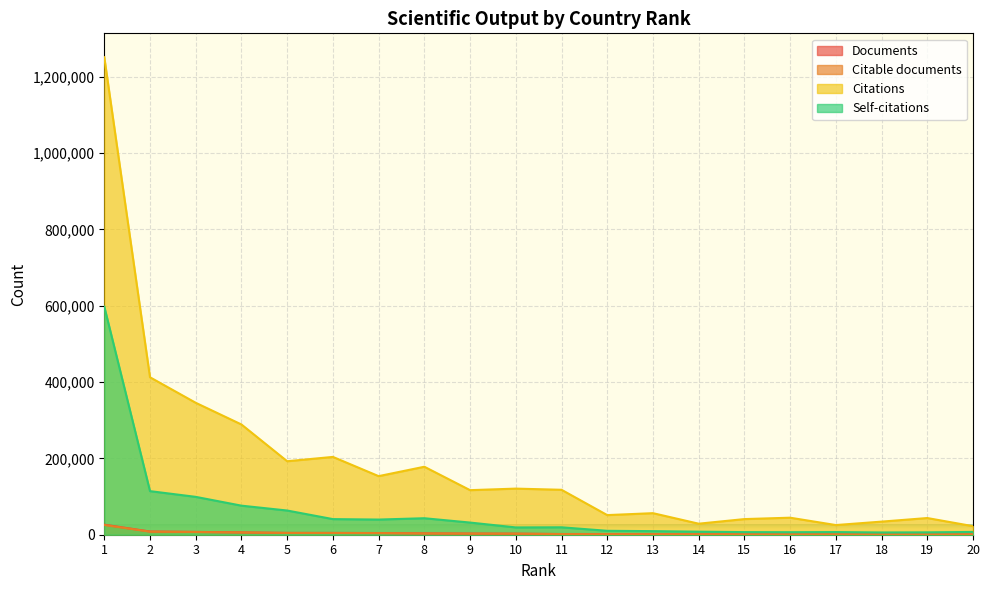

What is the sum of the Citable documents values at 16 and 2?

8942